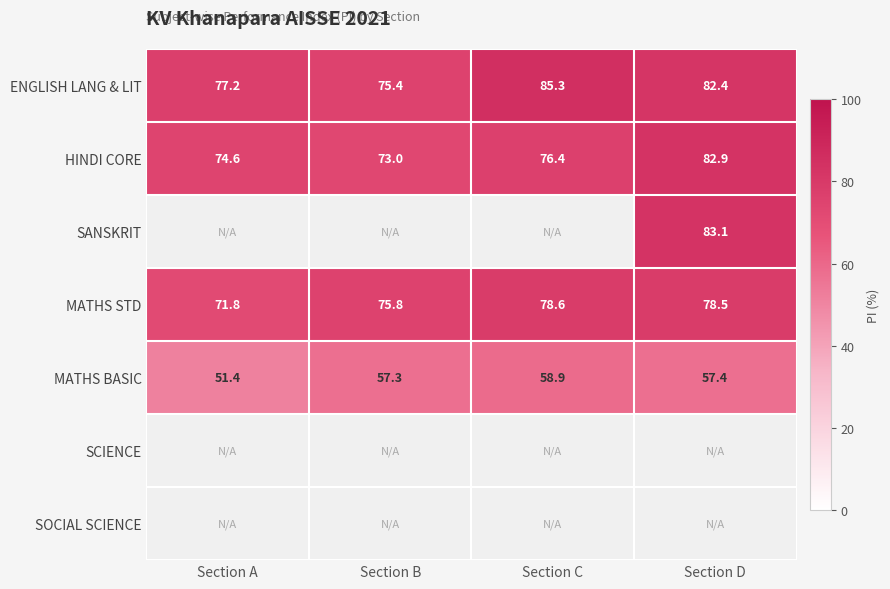

What is the greatest value displayed?

85.3